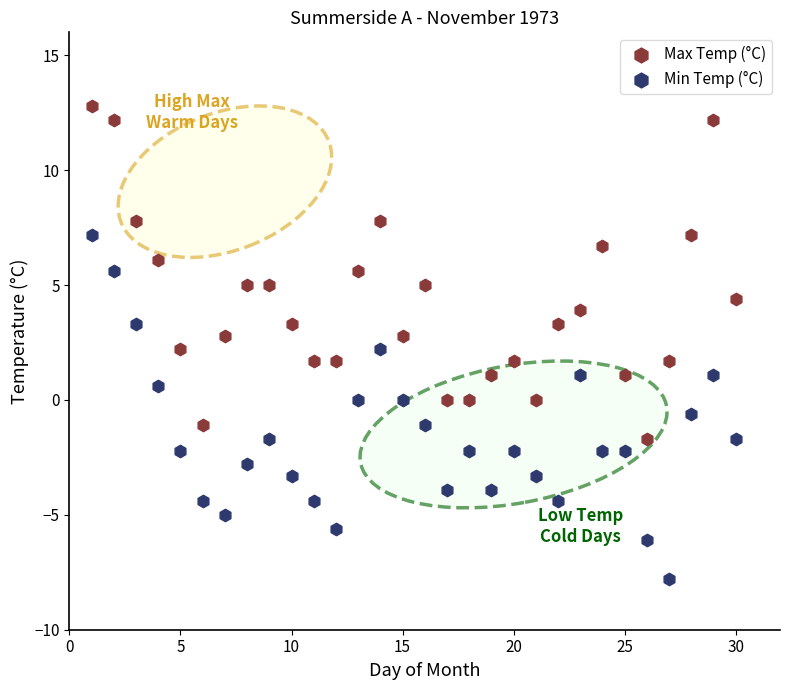

What are all the series names shown in the legend?

Max Temp (°C), Min Temp (°C)